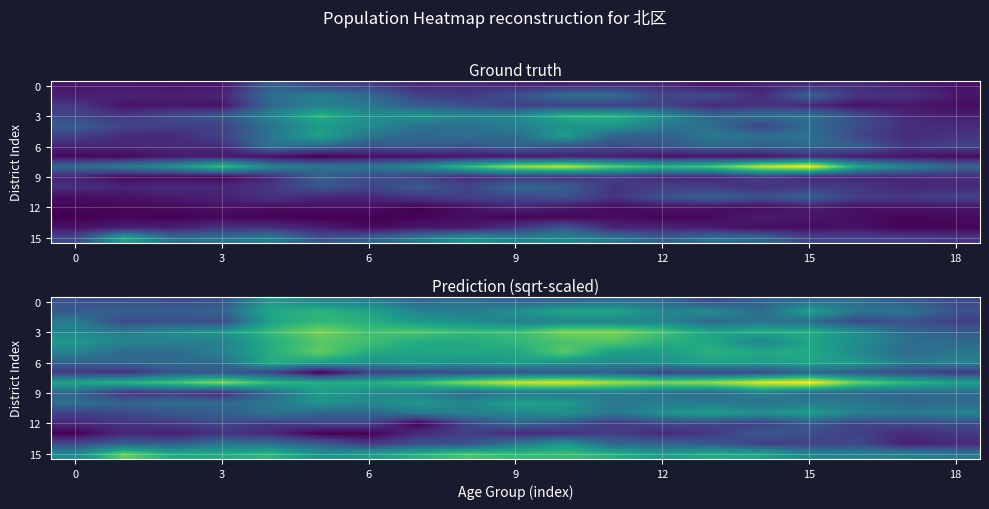

How many data points in 3 are above 7?

11